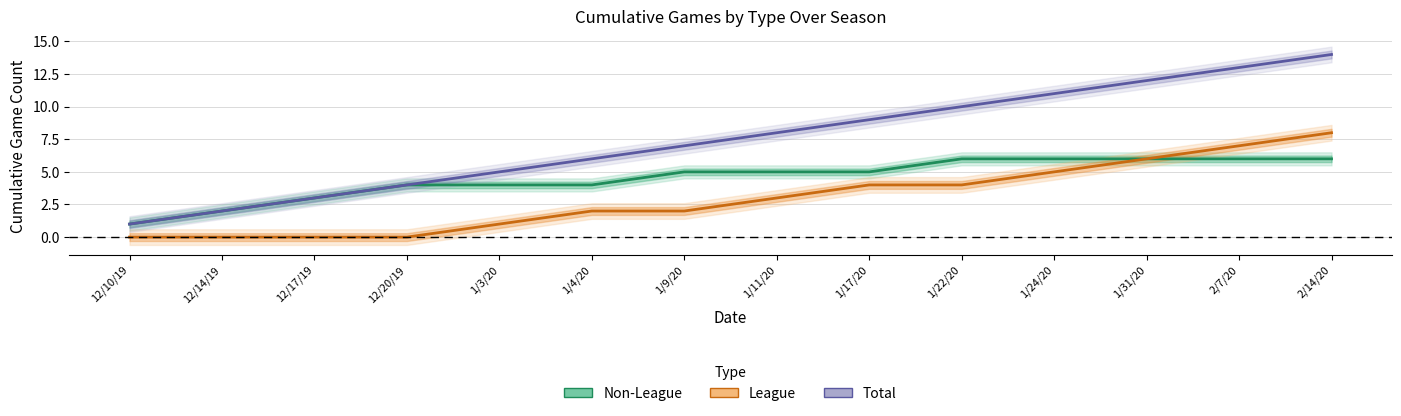

Between 1/11/20 and 1/31/20, which is larger?

1/31/20